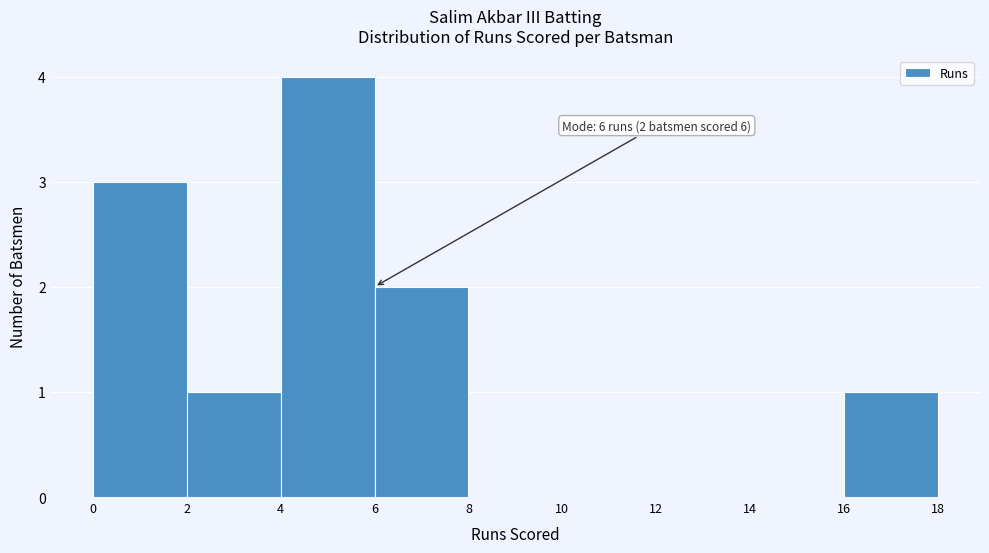

Which range on the x-axis has the tallest bar?

4 to 6